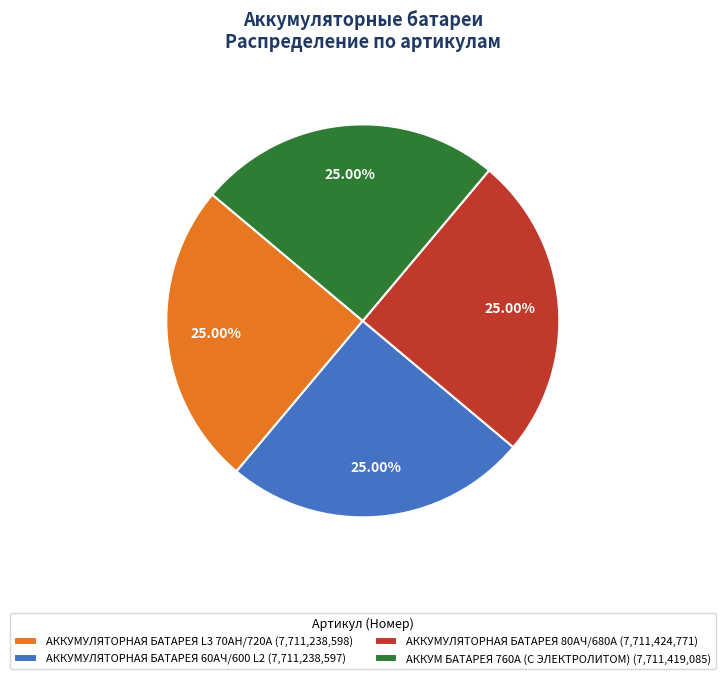

How many slices are in this pie chart?

4